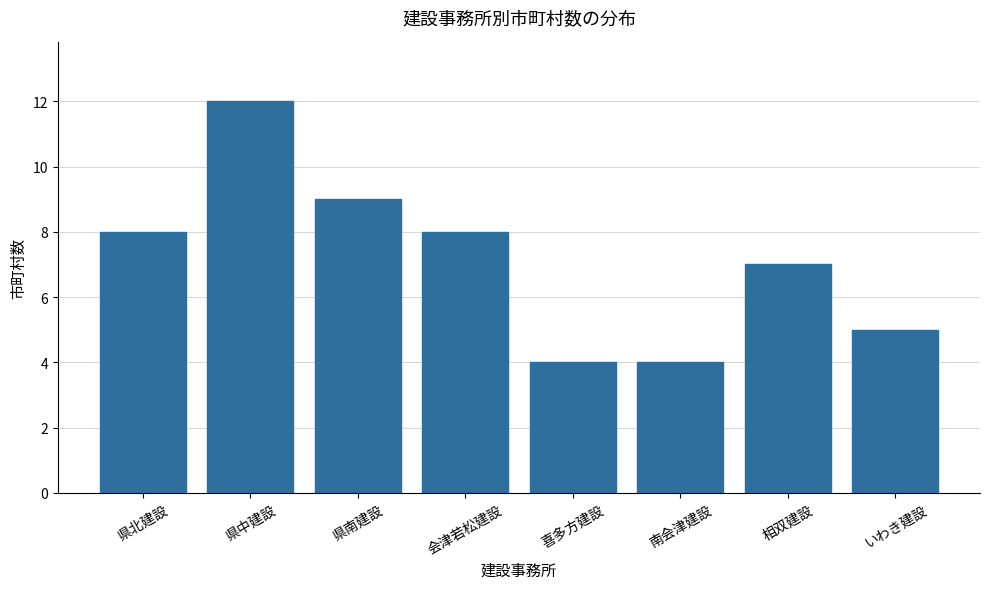

What is the label of the 8th bar from the left?

いわき建設